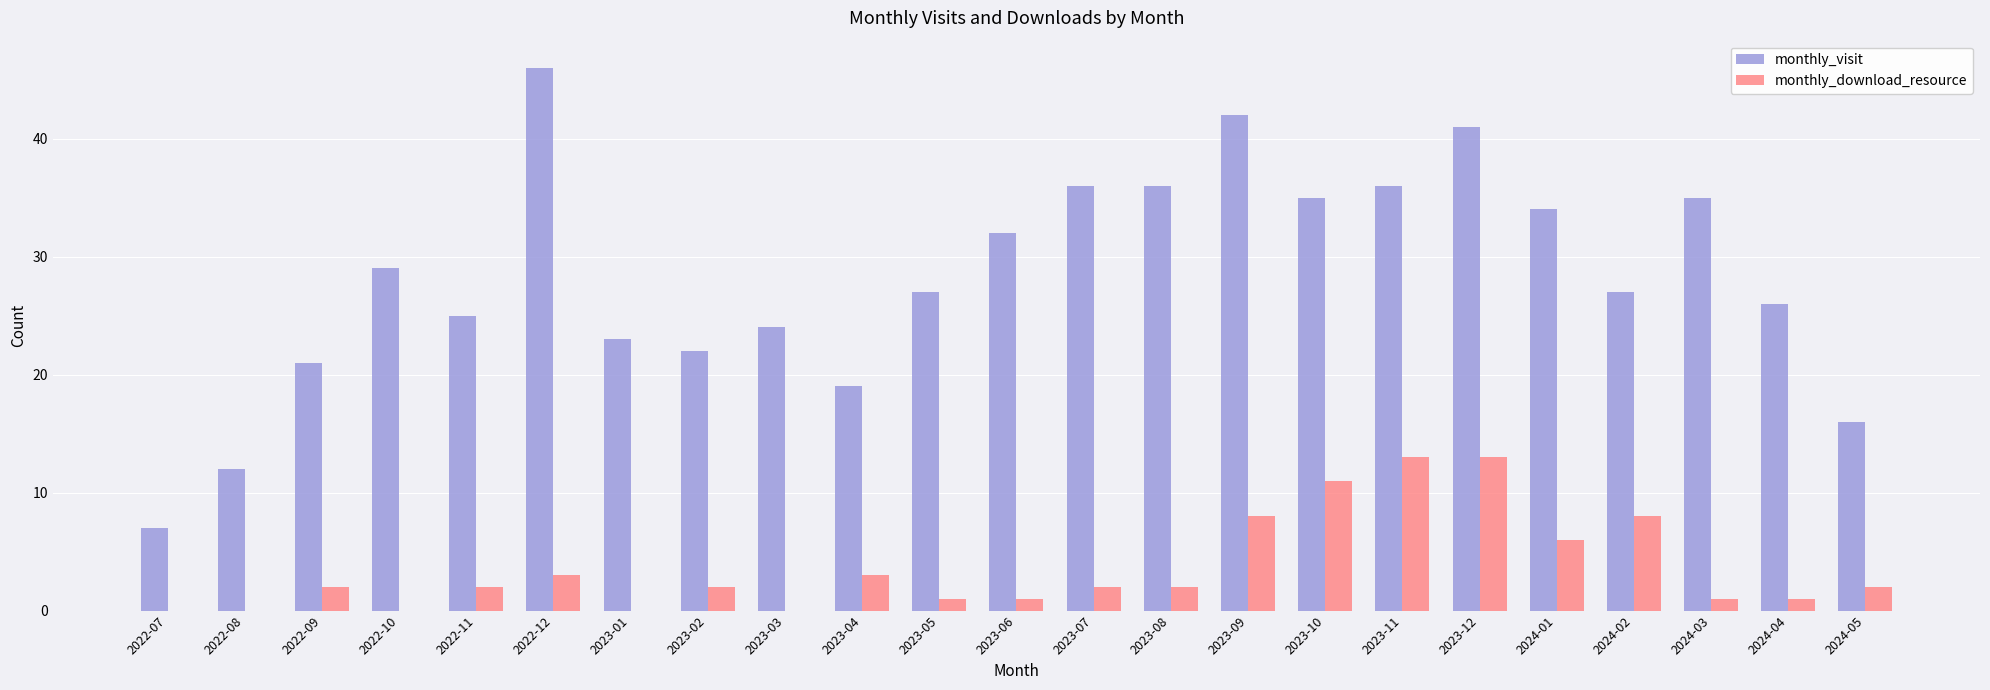

Count the number of data series in this chart.

2